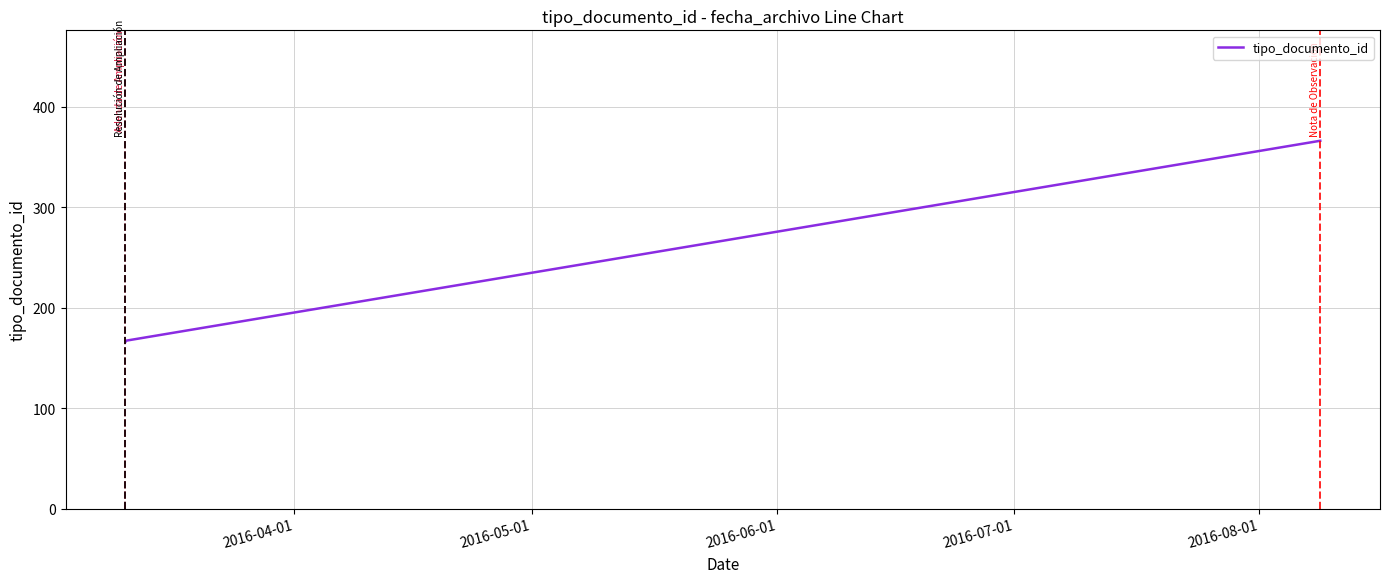

What is the average value?

233